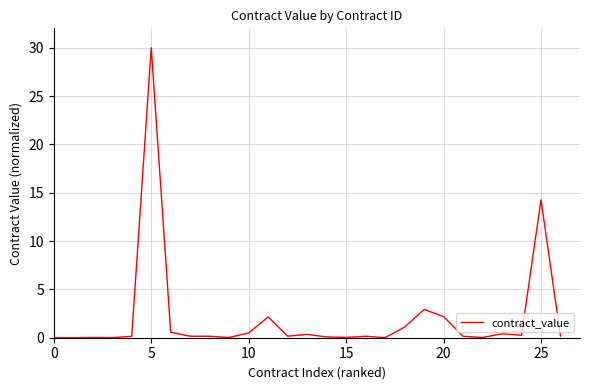

What is the sum of all values?

56.0